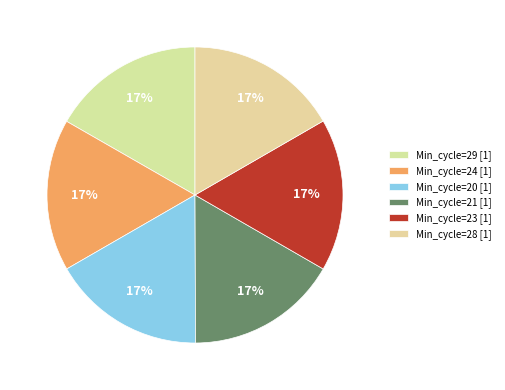

Count the number of slices in the pie.

6